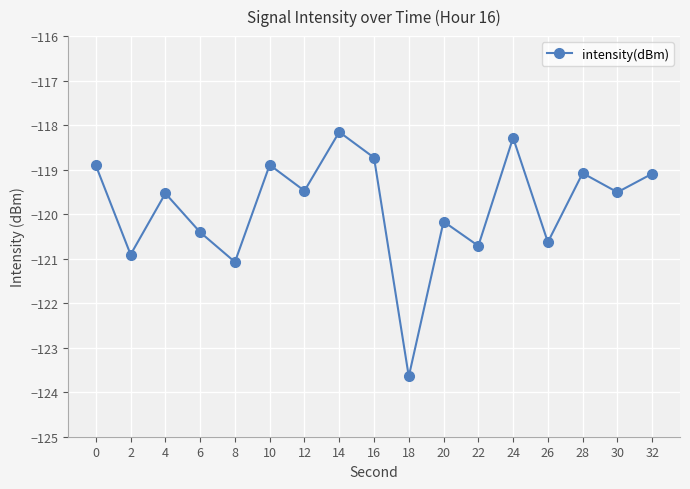

Reading right to left, transcribe all the data shown in this chart.

-119.1	-119.5	-119.1	-120.6	-118.3	-120.7	-120.2	-123.6	-118.7	-118.2	-119.5	-118.9	-121.1	-120.4	-119.5	-120.9	-118.9